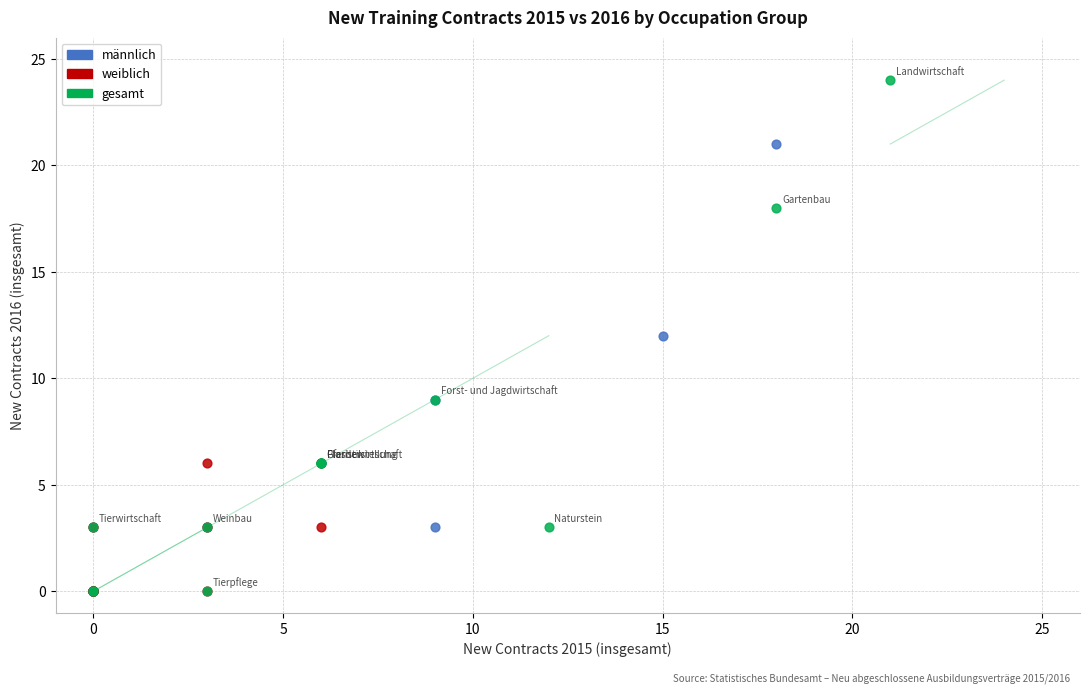

What are all the series names shown in the legend?

männlich, weiblich, gesamt